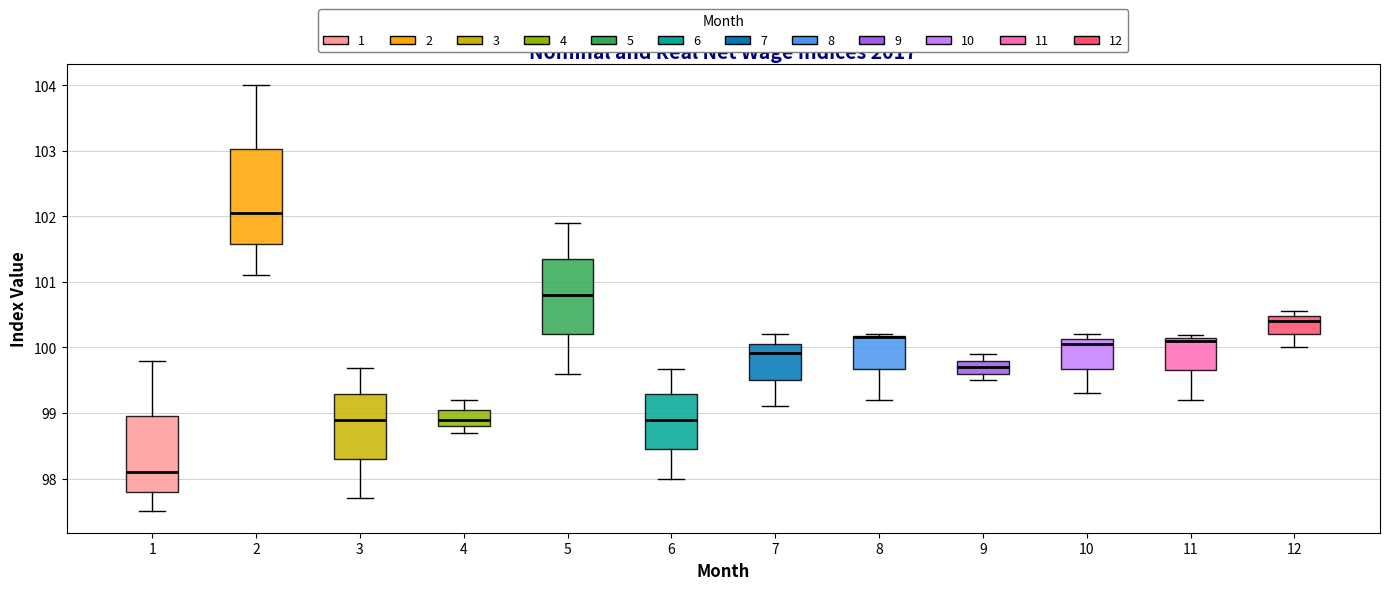

Comparing the boxes themselves (not the whiskers), which one is the tallest?

2